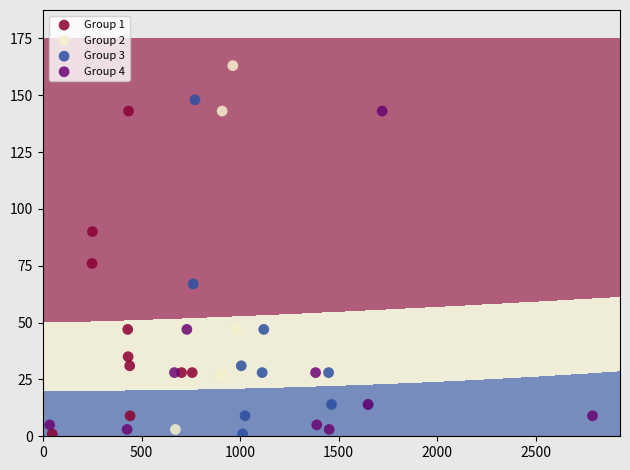

Which series contains the highest Y value?

Group 2